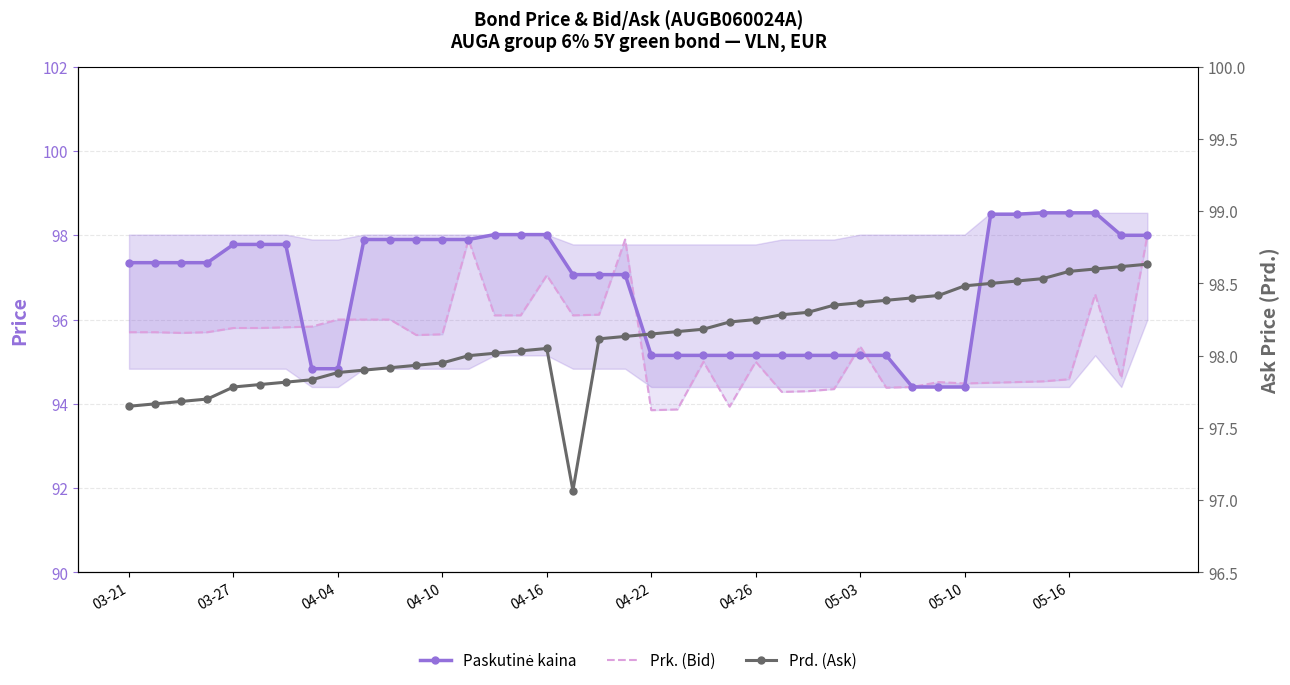

What is the difference between the highest and lowest values at 04-10?

2.0